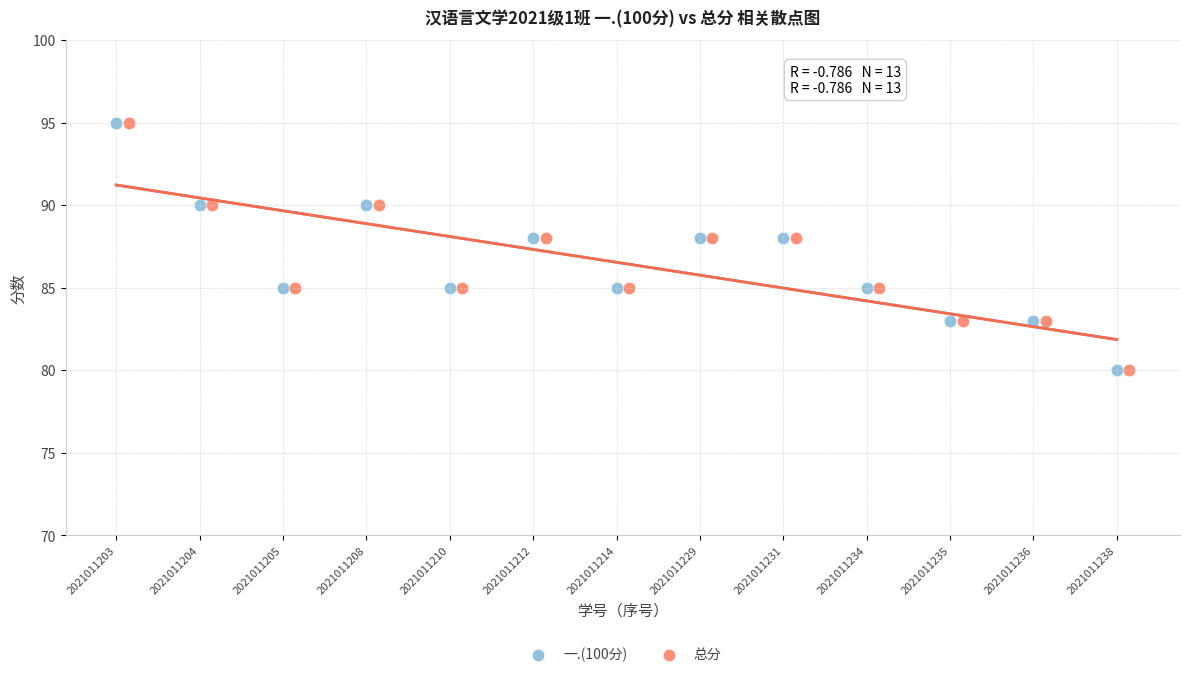

What are all the series names shown in the legend?

一.(100分), 总分